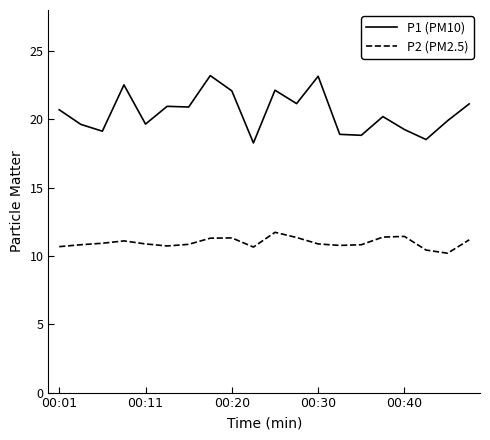

List the series in order of their peak value, lowest first.

P2 (PM2.5), P1 (PM10)